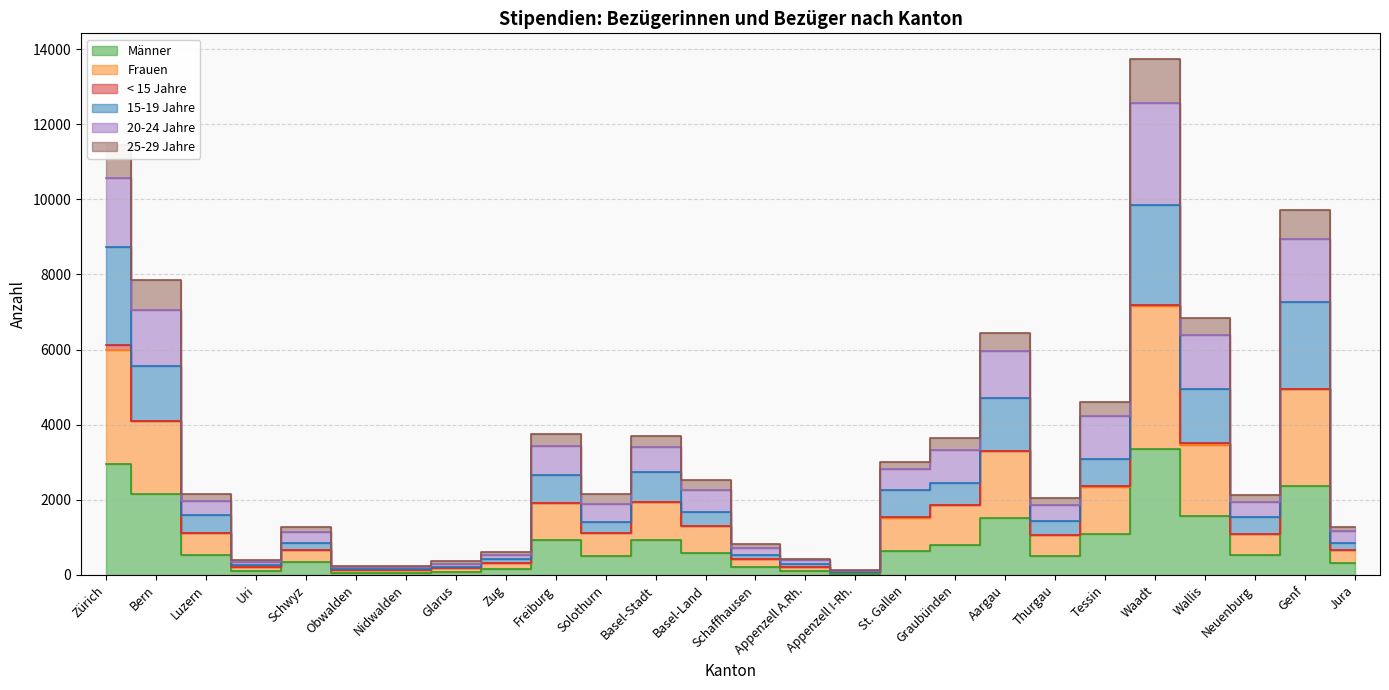

At which category does 25-29 Jahre reach its first local peak?

Schwyz